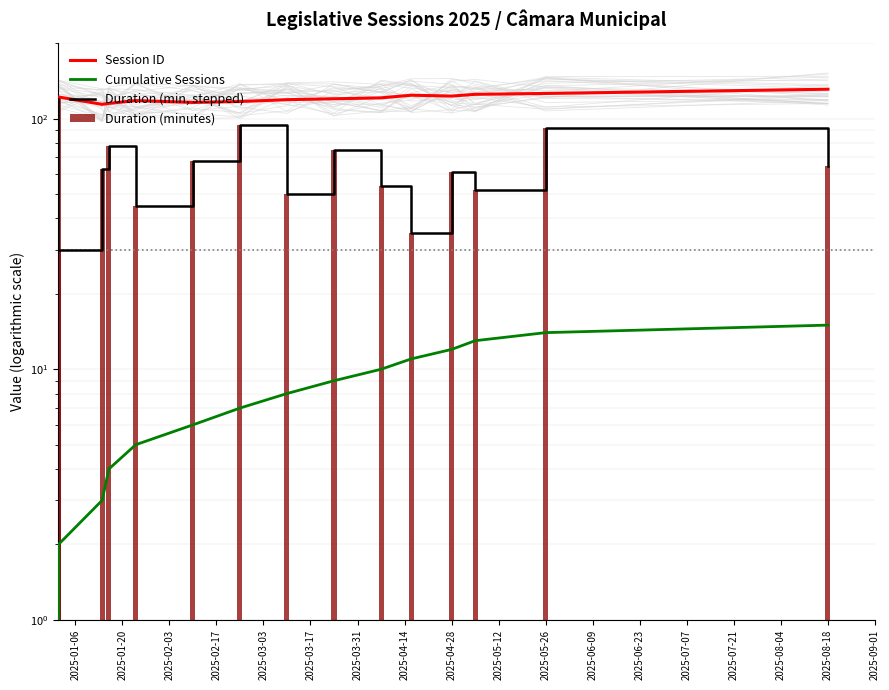

Does the chart contain any negative values?

No